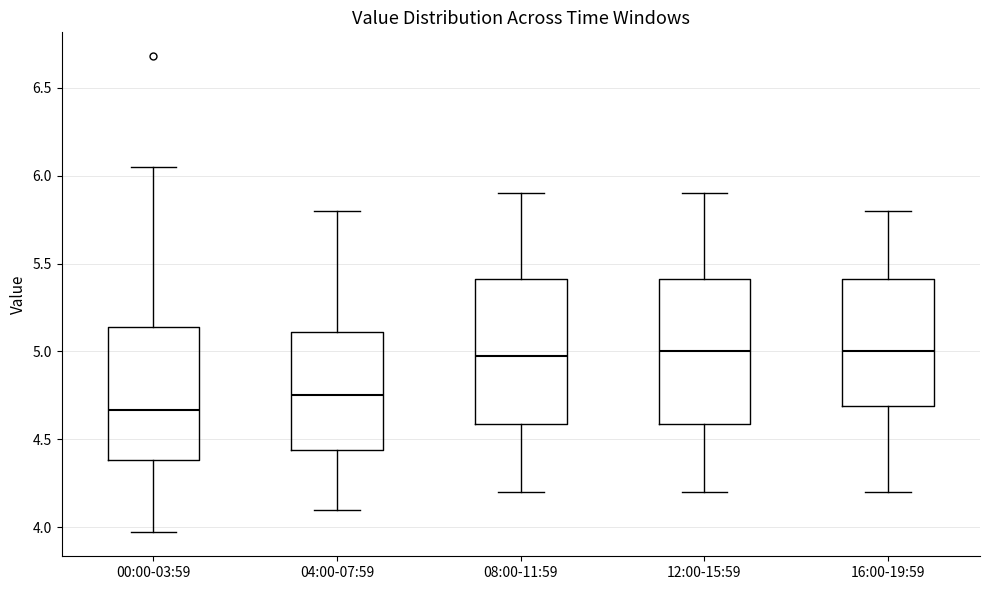

Which box has the lowest median line?

00:00-03:59